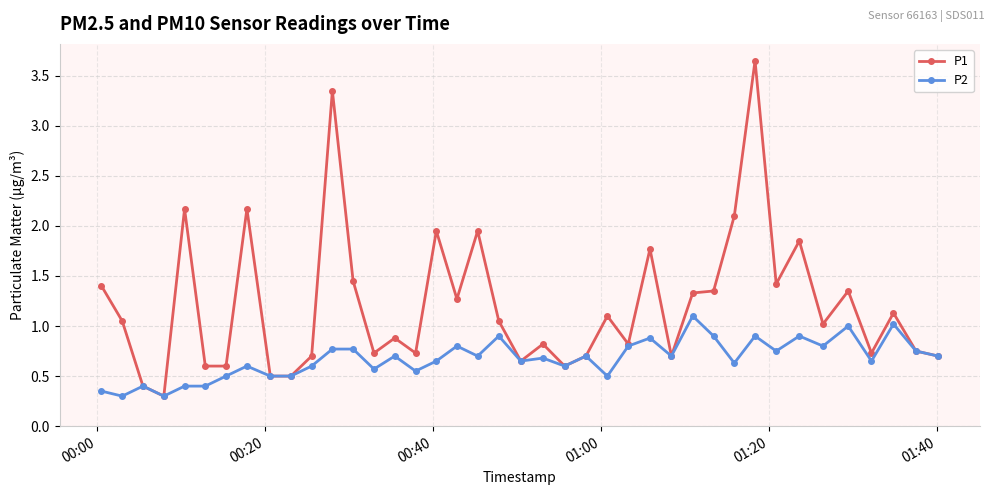

Which series has the largest total across all categories?

P1